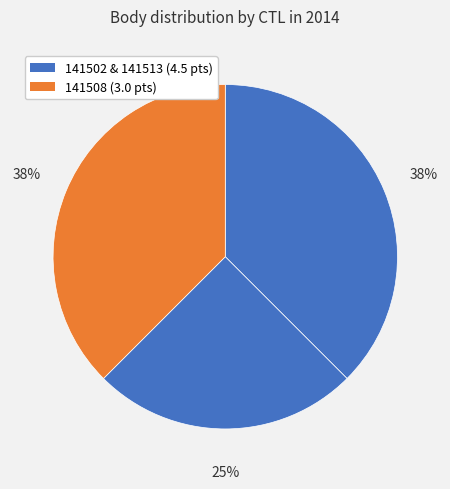

How many segments does this pie chart have?

3